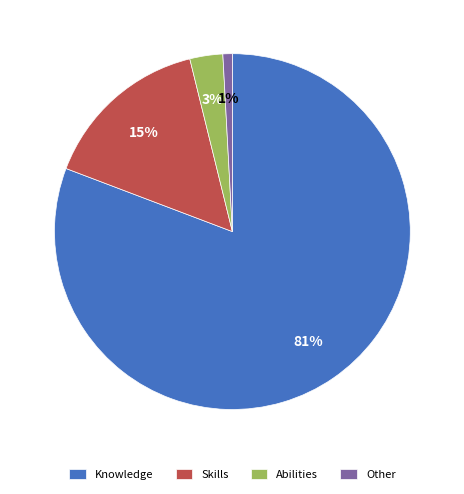

True or false: Skills accounts for 15% of the total.

True